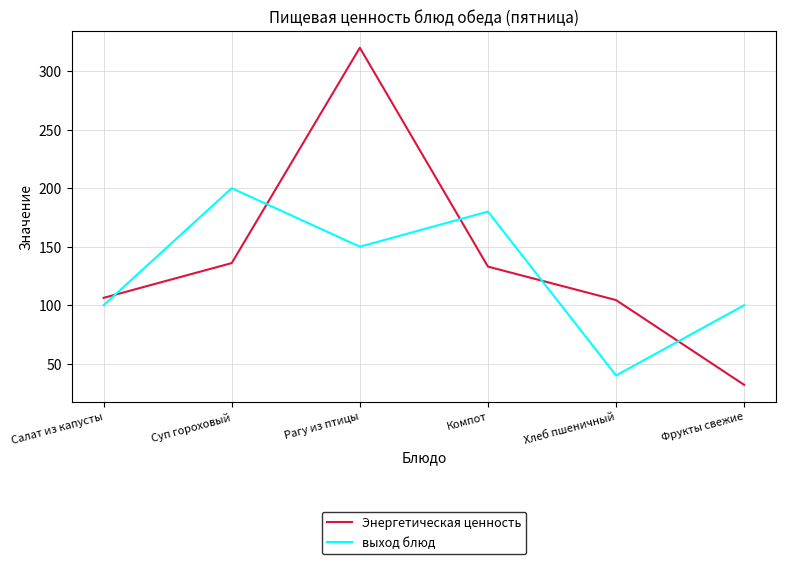

Reading left to right, list all the values displayed in this chart.

Энергетическая ценность: 106.3	136.0	320.0	133.0	104.4	32.0
выход блюд: 100.0	200.0	150.0	180.0	40.0	100.0